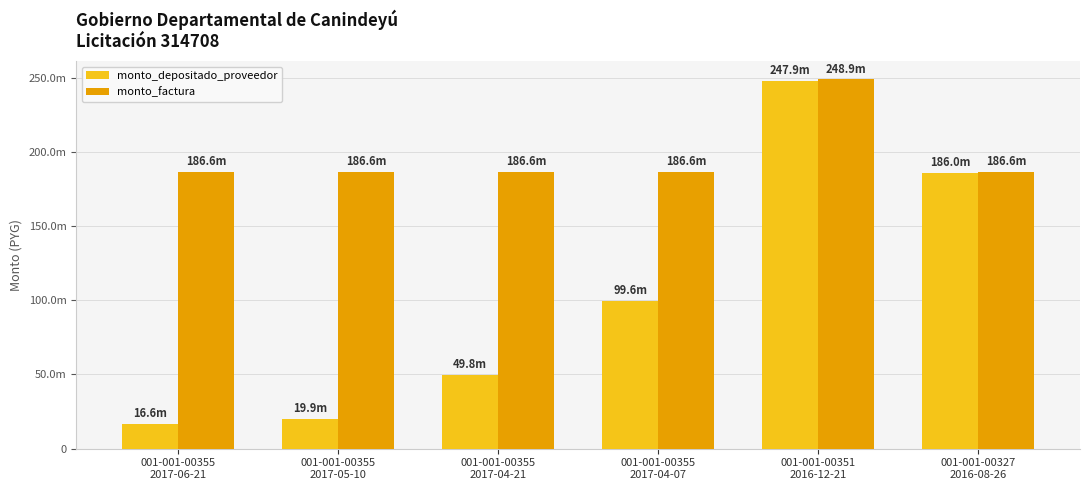

What is the average value of the monto_depositado_proveedor series?

103310638